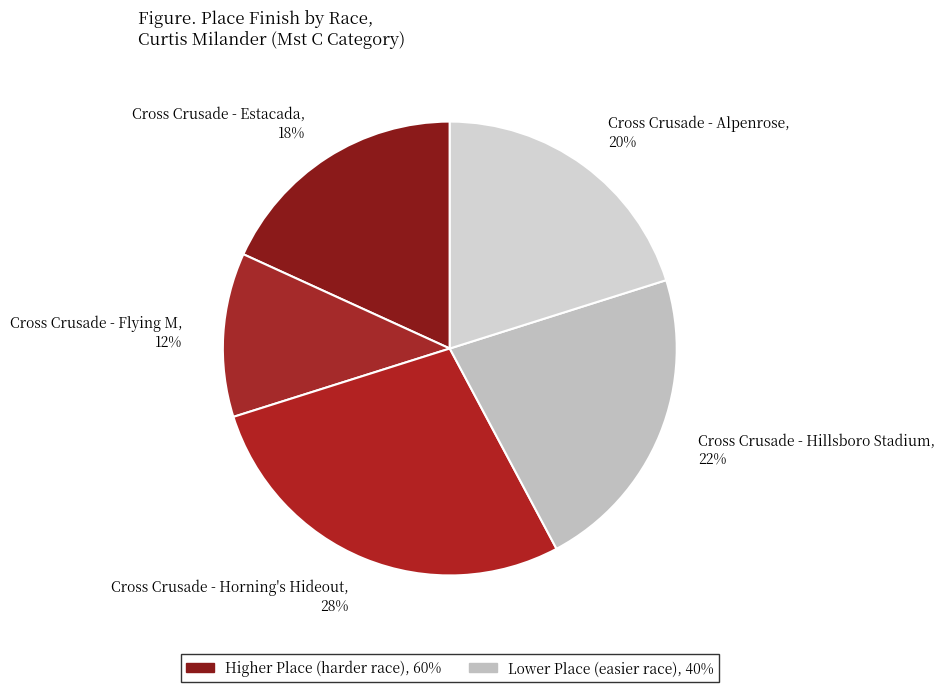

Which slice is the largest?

Cross Crusade - Horning's Hideout